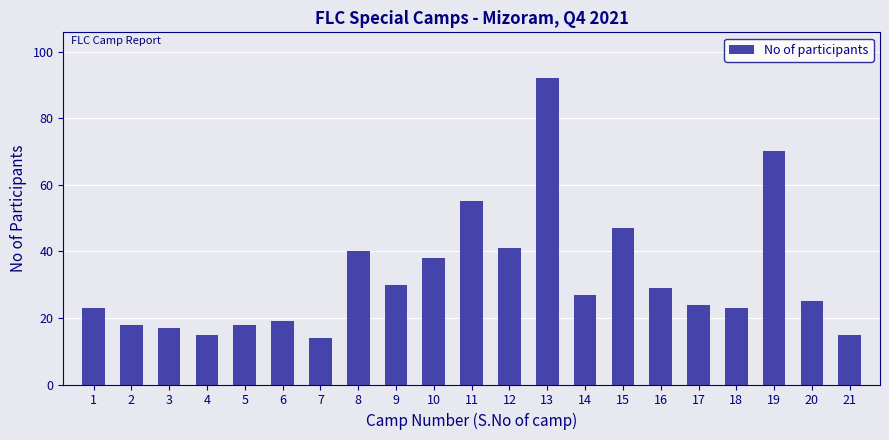

Approximately how many times larger is the value at 17 compared to 12?

0.6